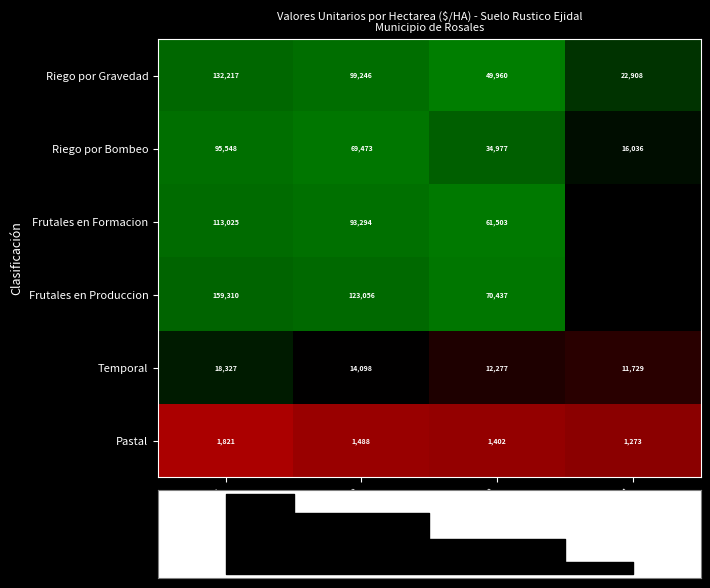

Between Calidad 1 and Calidad 3, which is larger?

Calidad 1